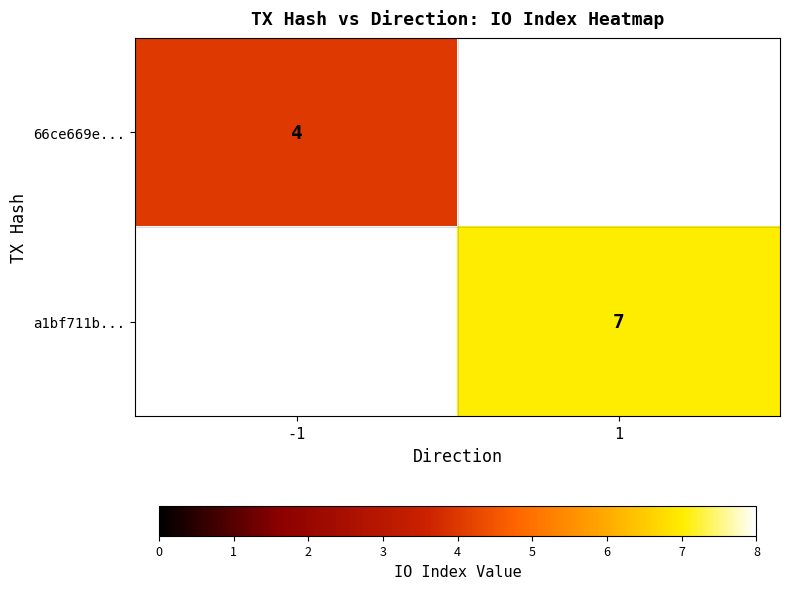

Which has a higher value, -1 or 1?

1